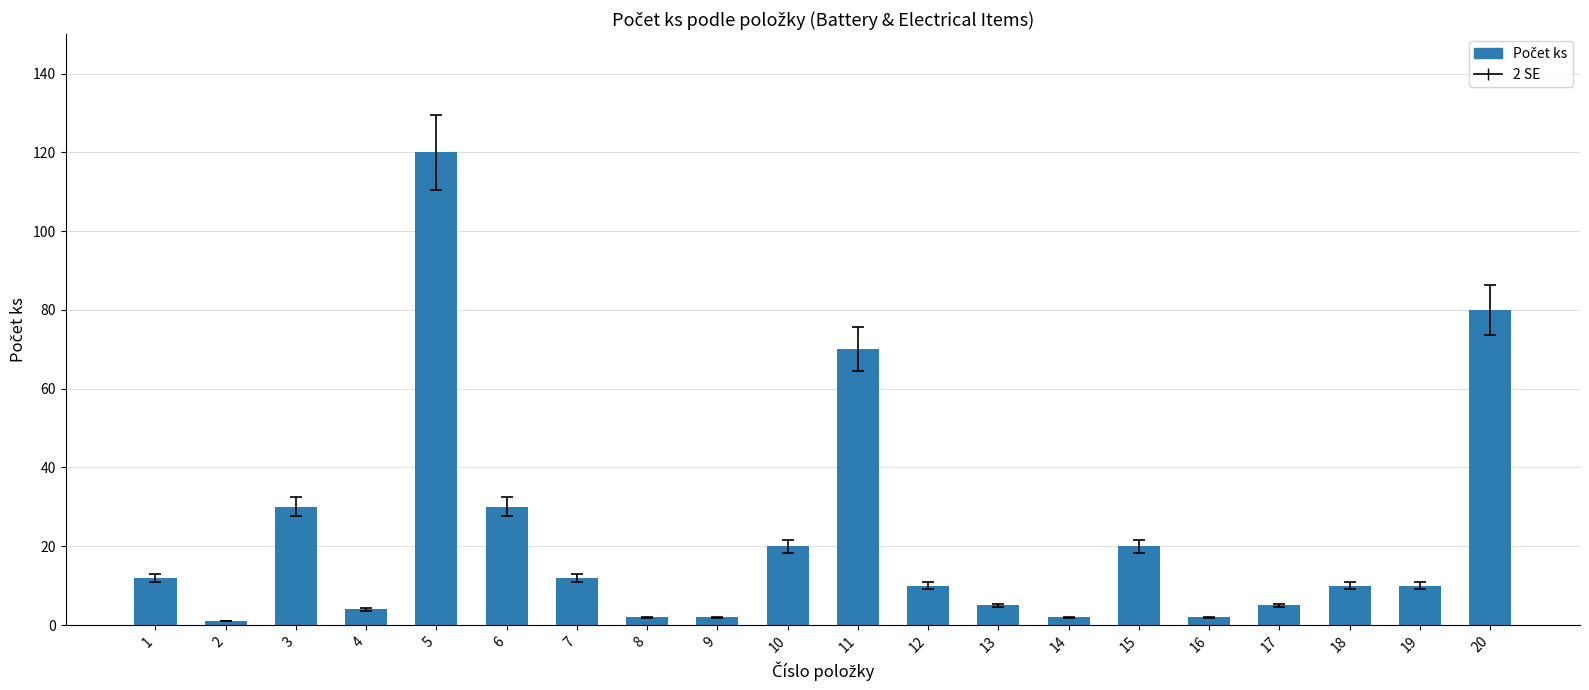

Reading right to left, list all the values displayed in this chart.

80	10	10	5	2	20	2	5	10	70	20	2	2	12	30	120	4	30	1	12